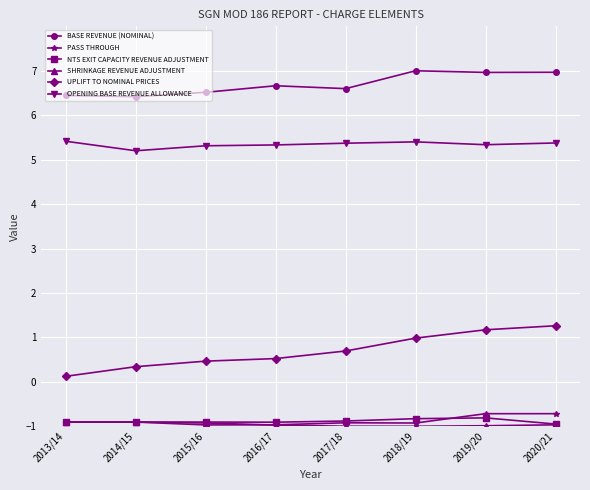

True or false: PASS THROUGH has a value of -0.7 at 2019/20.

True